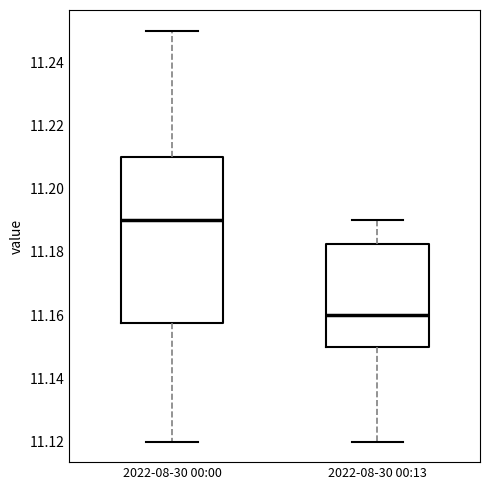

Which box is the tallest, from its lower edge to its upper edge?

2022-08-30 00:00